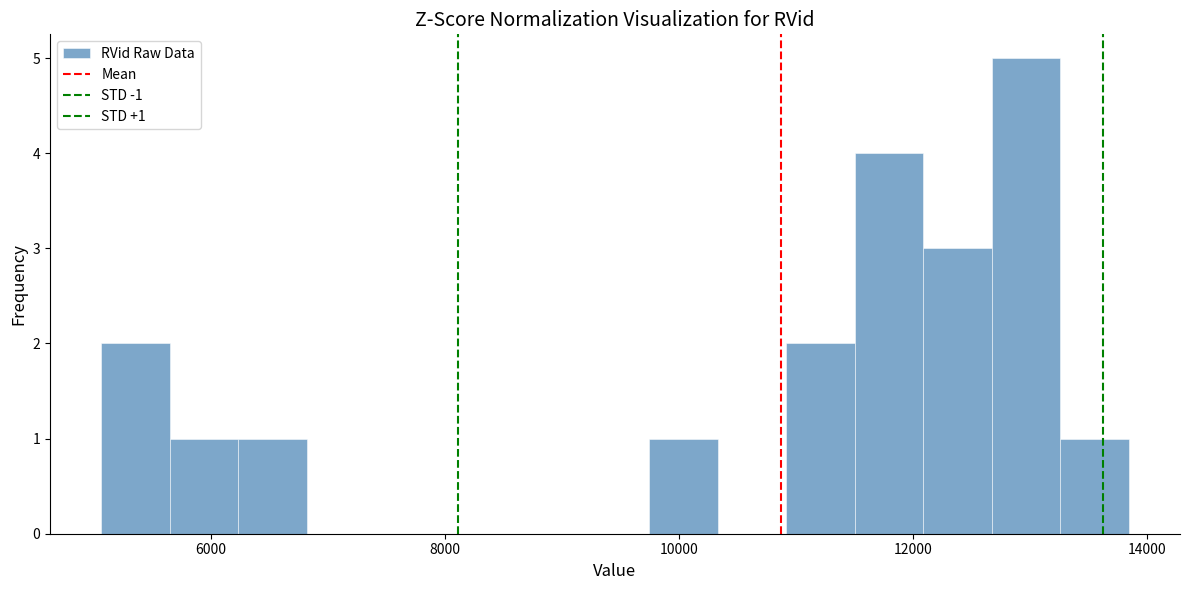

Around what value on the x-axis is the tallest bar? Give the approximate position of its centre, as read against the axis.

13000